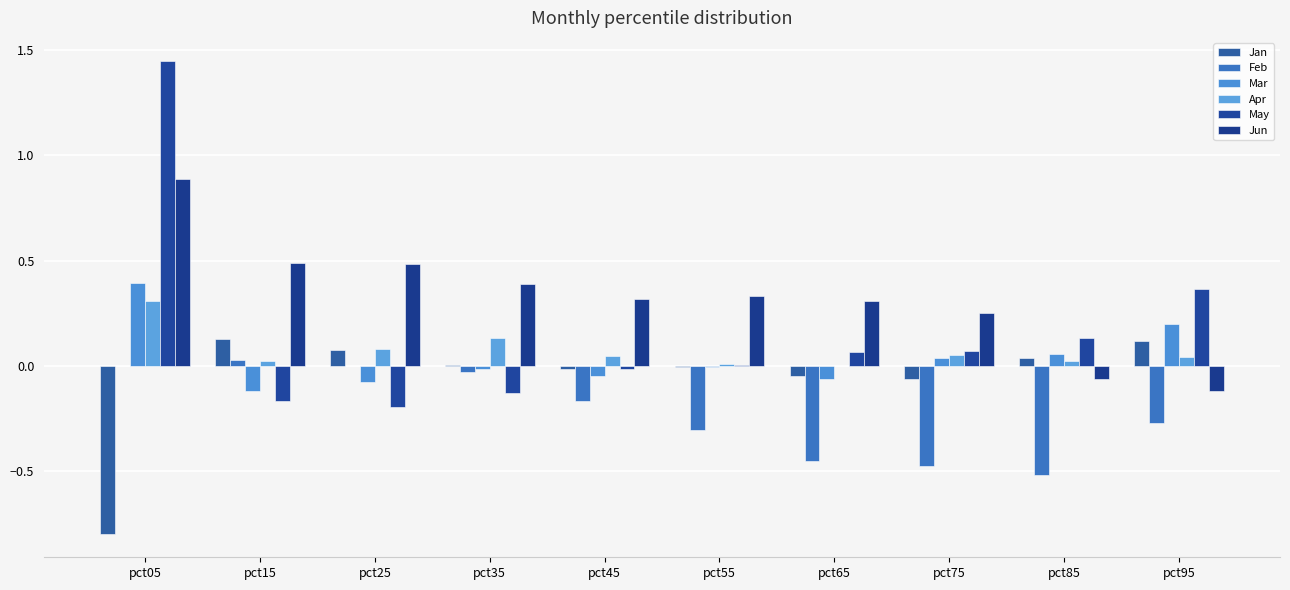

How many positive values does the Jun series have?

8